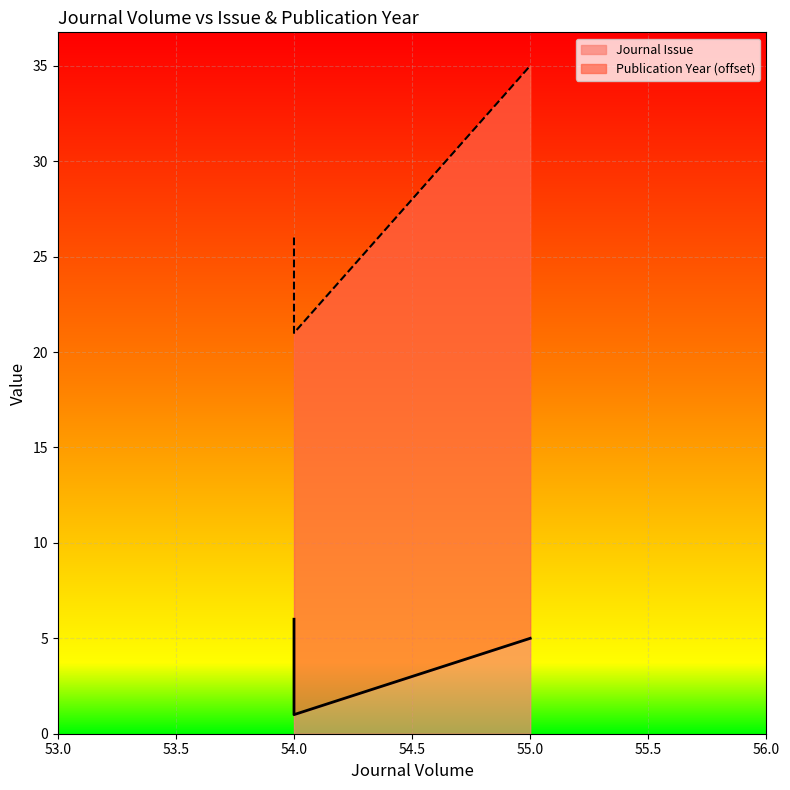

What is the greatest value displayed?

6